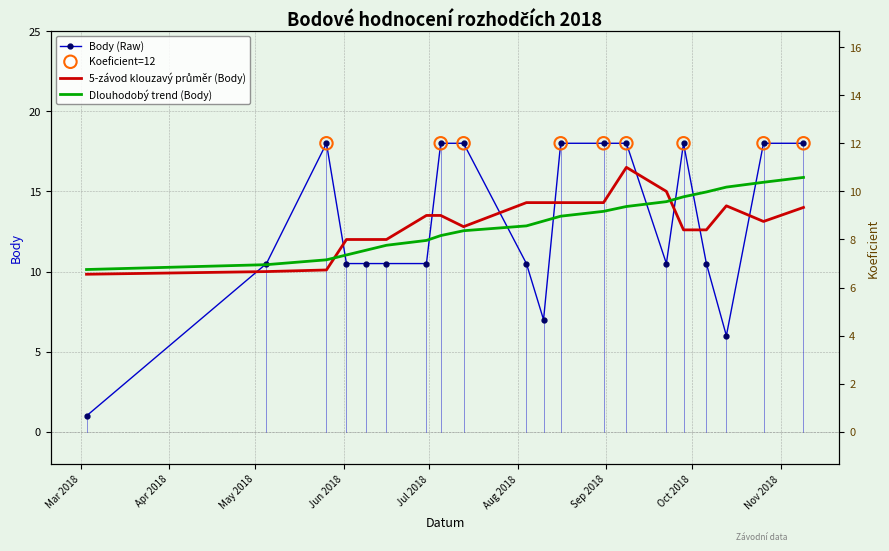

Which series contains the highest Y value?

Body (Raw)